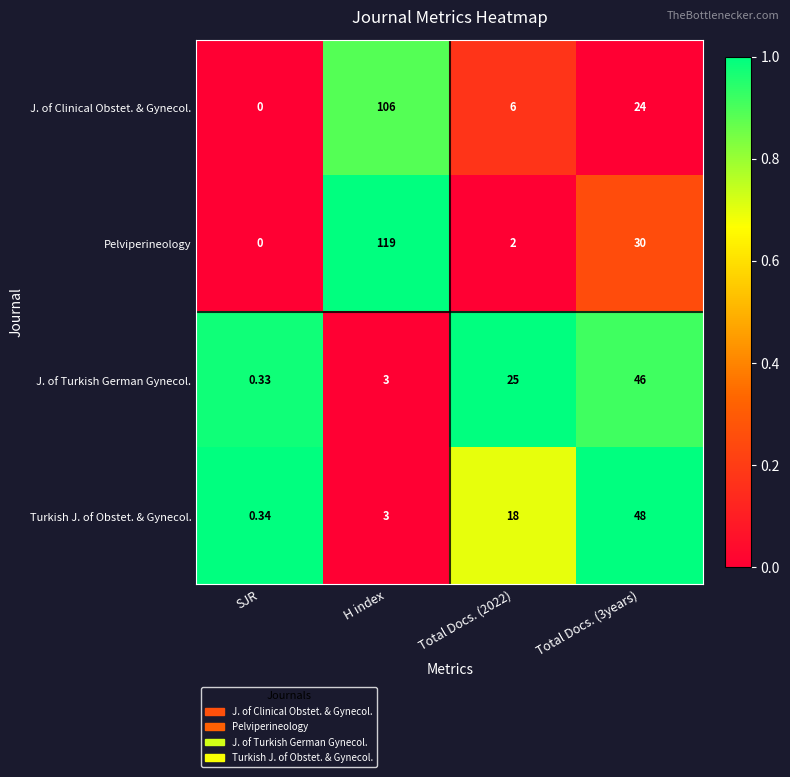

How many distinct data groups are displayed?

4